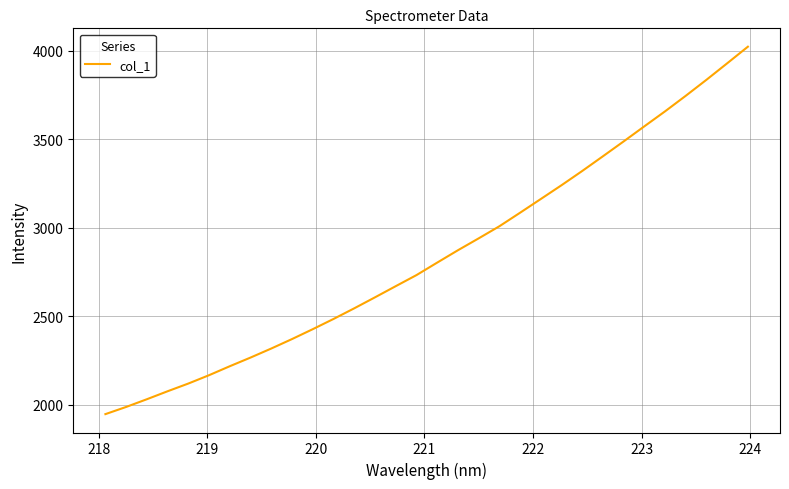

What is the difference between the maximum and minimum values?

2076.8